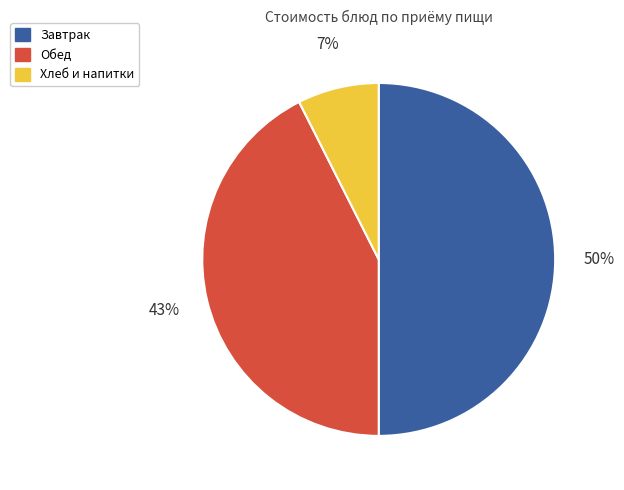

To the nearest percent, what is the difference between the largest and smallest slice percentages?

43%